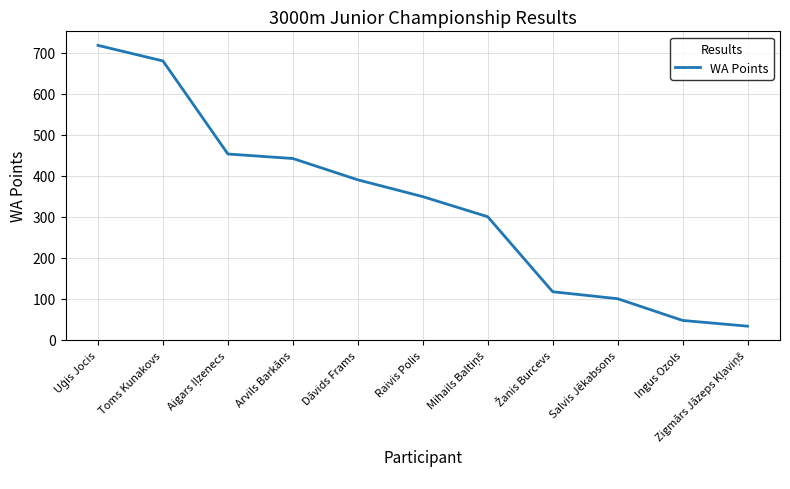

What is the minimum value shown in the chart?

33